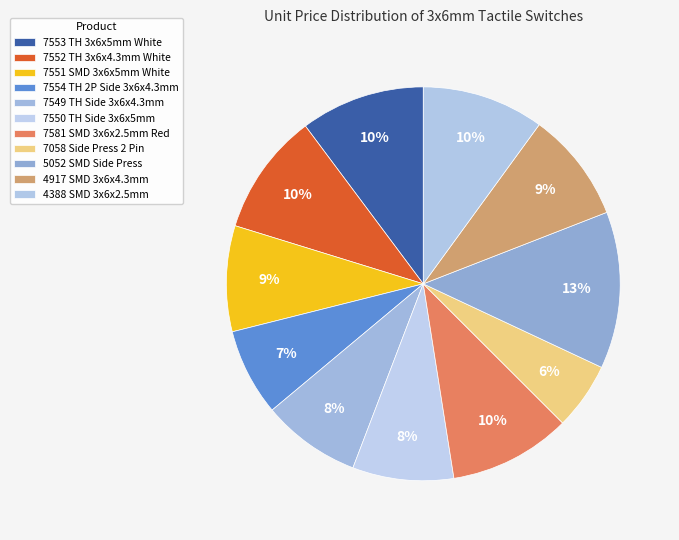

How many segments does this pie chart have?

11